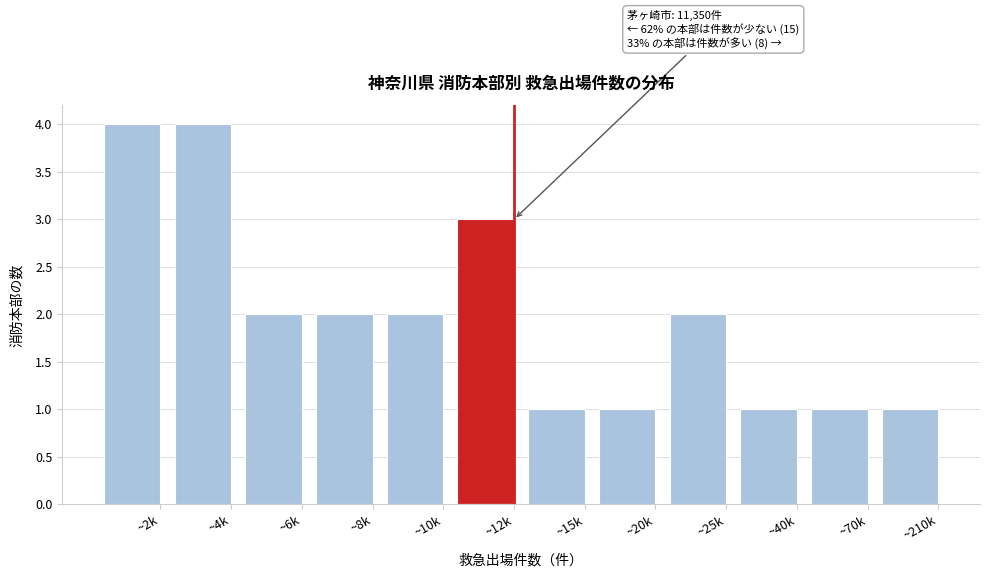

Reading right to left, list all the values displayed in this chart.

1	1	1	2	1	1	3	2	2	2	4	4